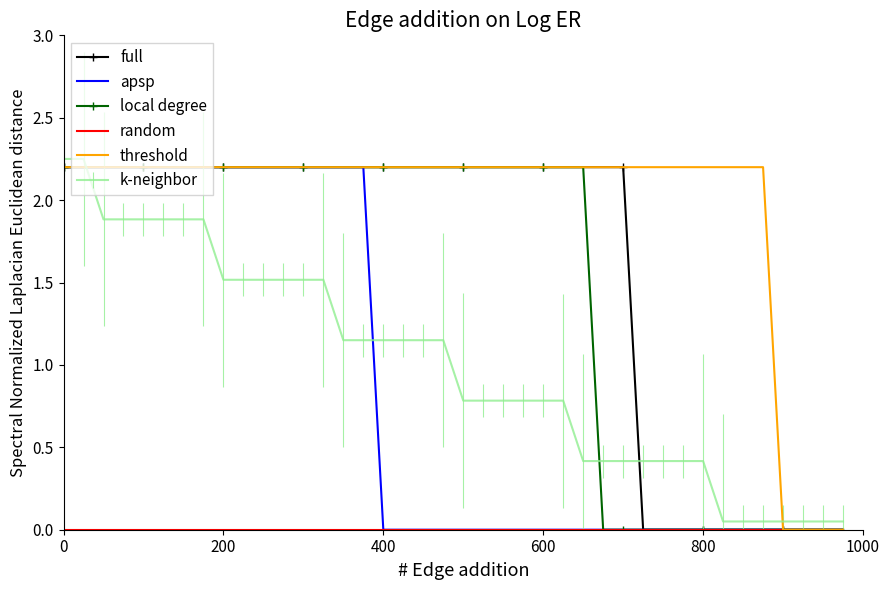

Which series has the largest total across all categories?

threshold